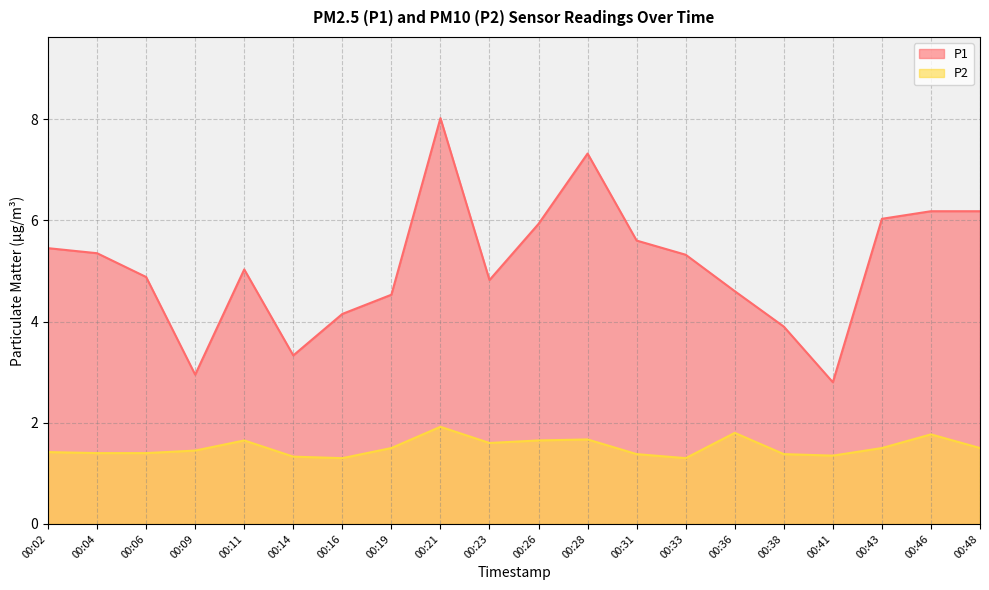

True or false: P2 has more than 1 interior local peaks.

True